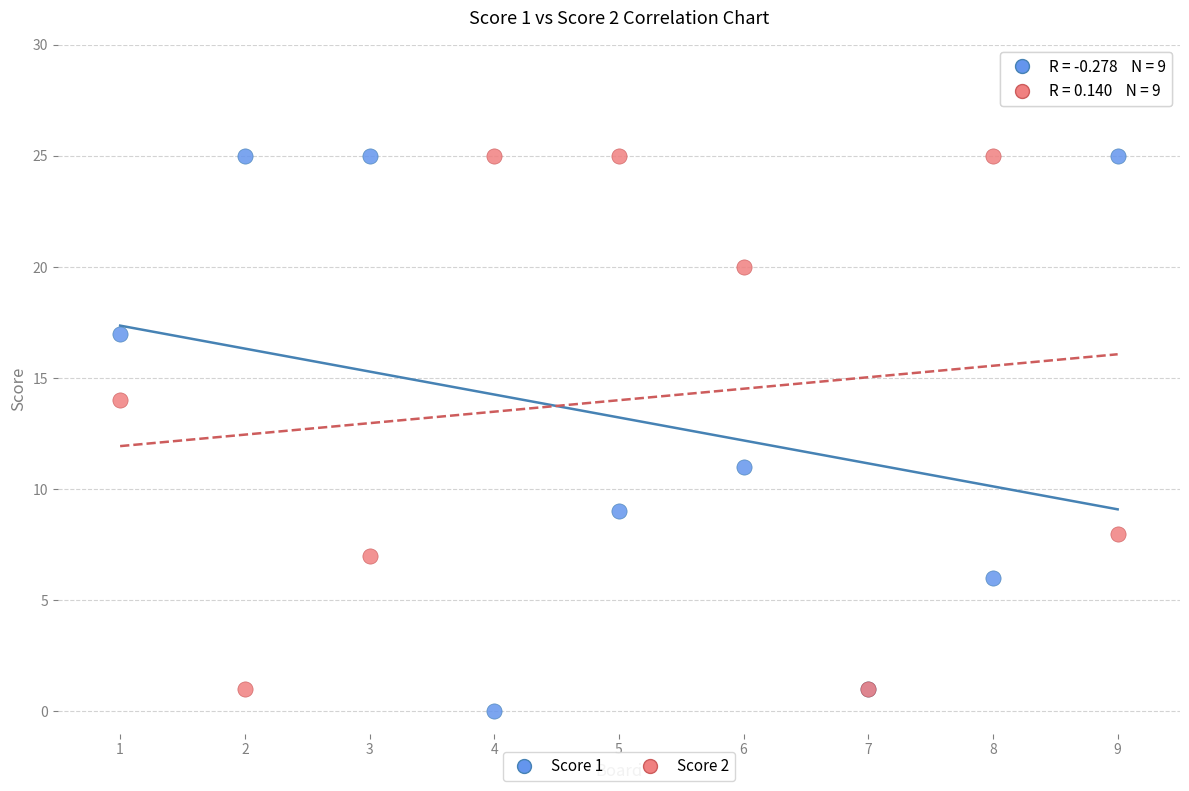

What is the X range (max minus min) for the scatter plot?

8